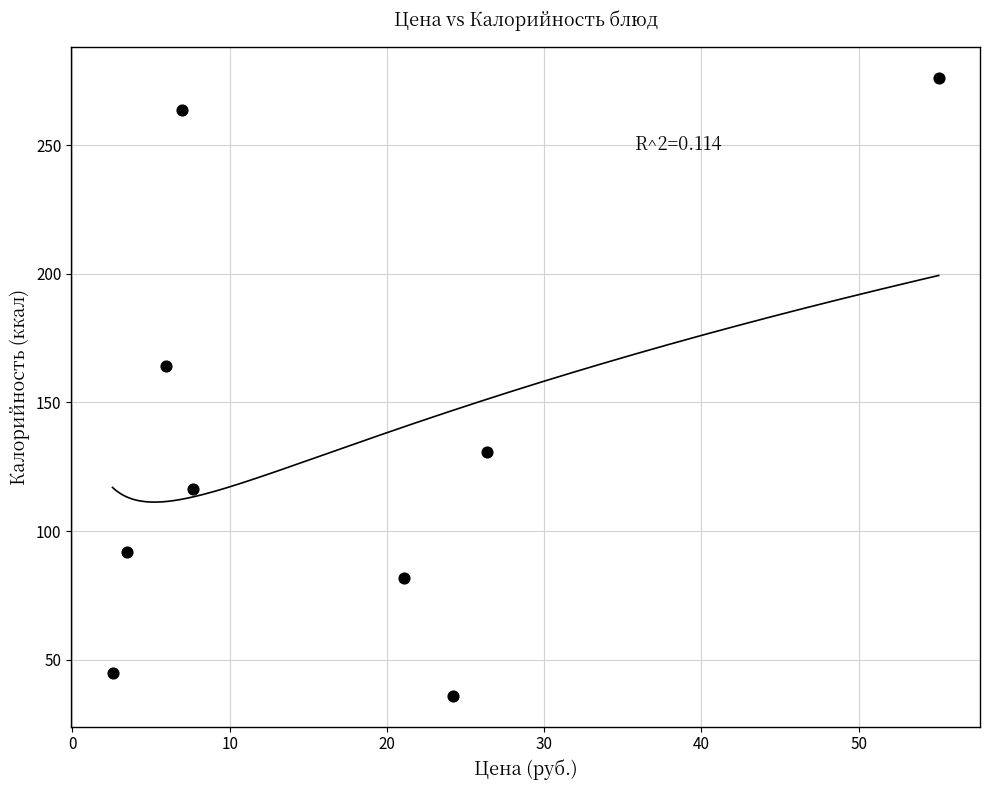

What Y value in the scatter plot is closest to 156?

164.0